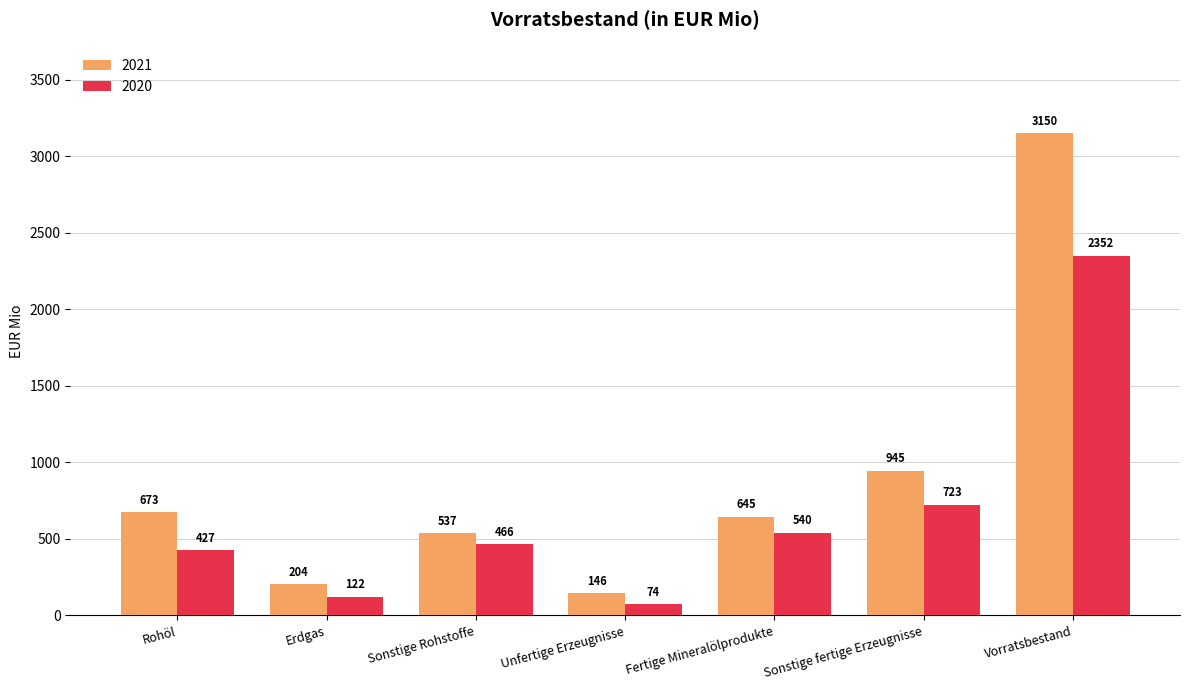

Is it true that 2021 equals 707 at Vorratsbestand?

False